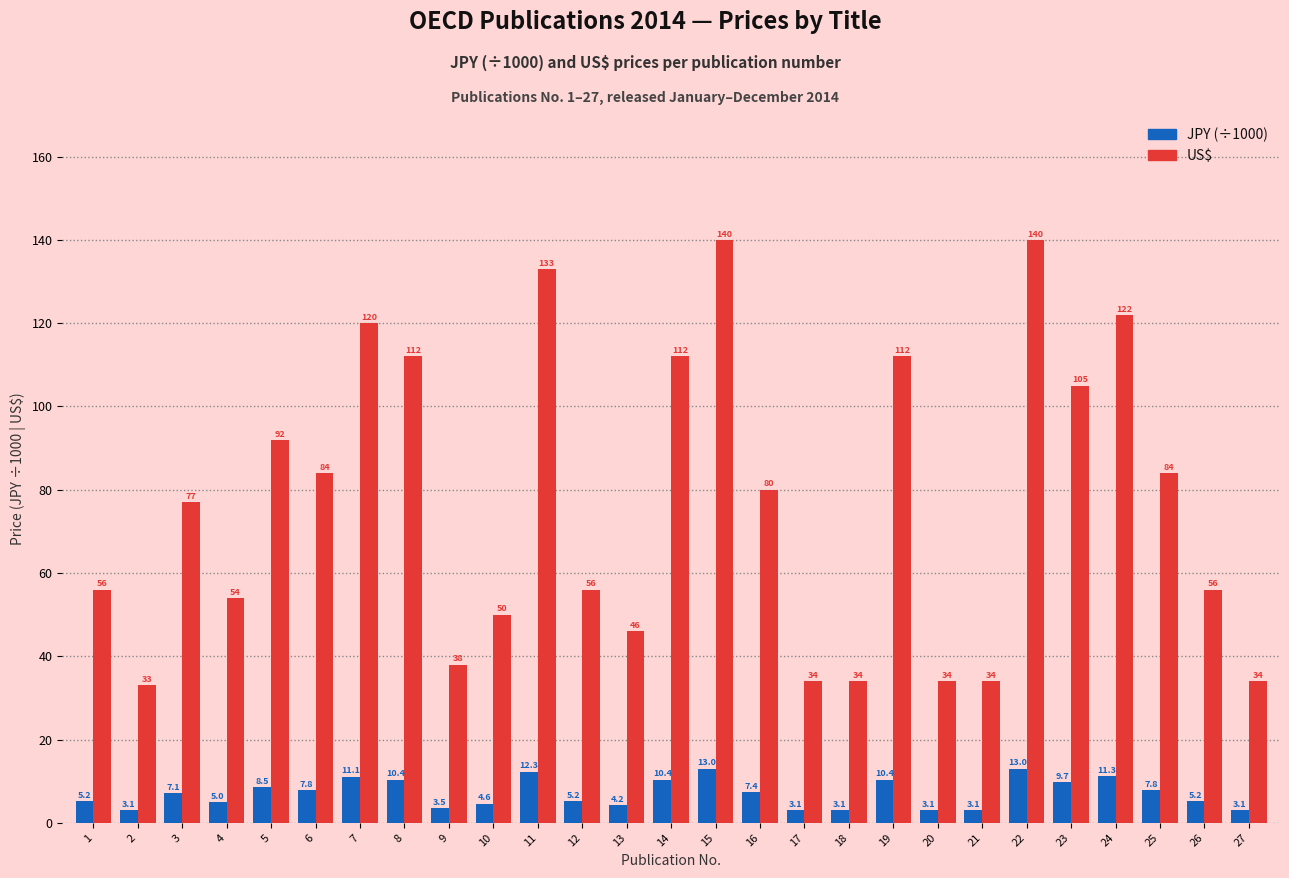

What is the minimum value for US$?

33.0